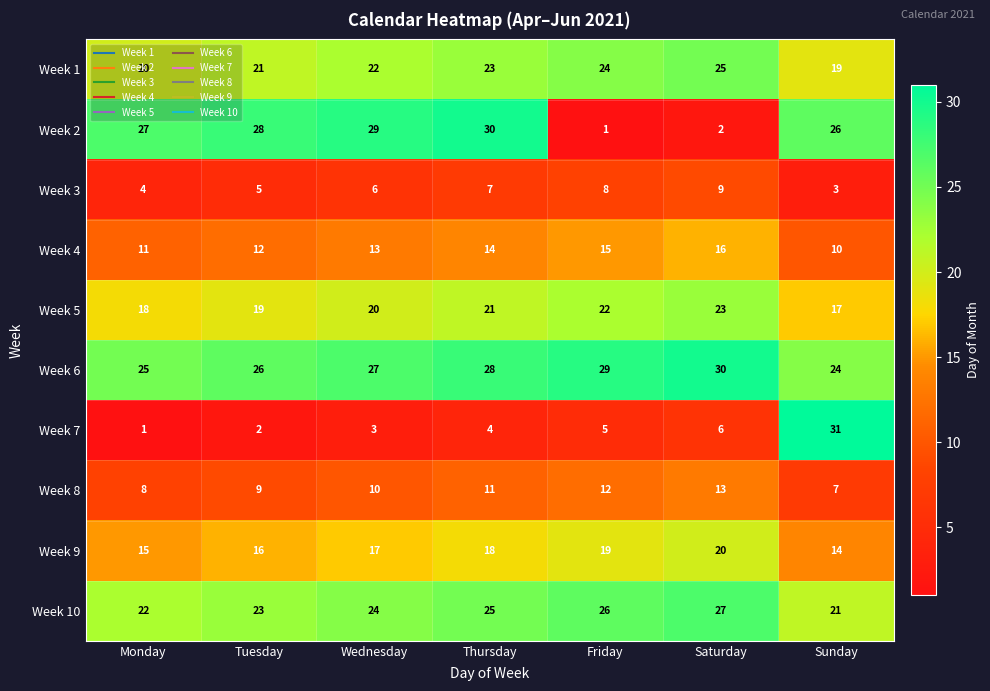

What is the smallest value displayed?

1